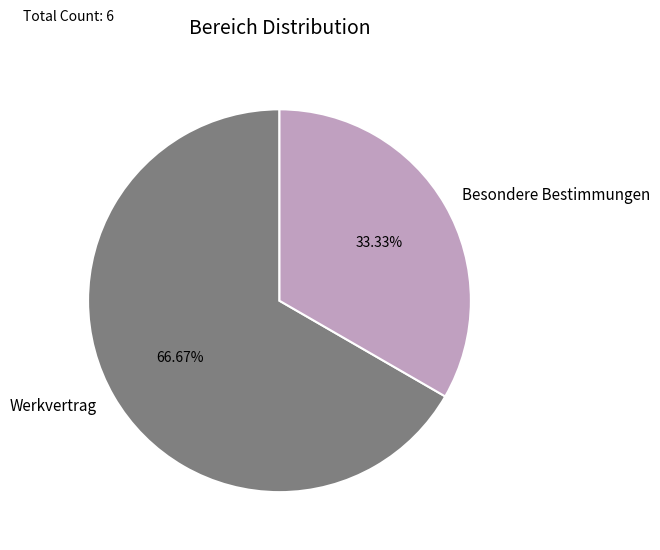

To the nearest percent, what percentage of the pie is Werkvertrag?

67%